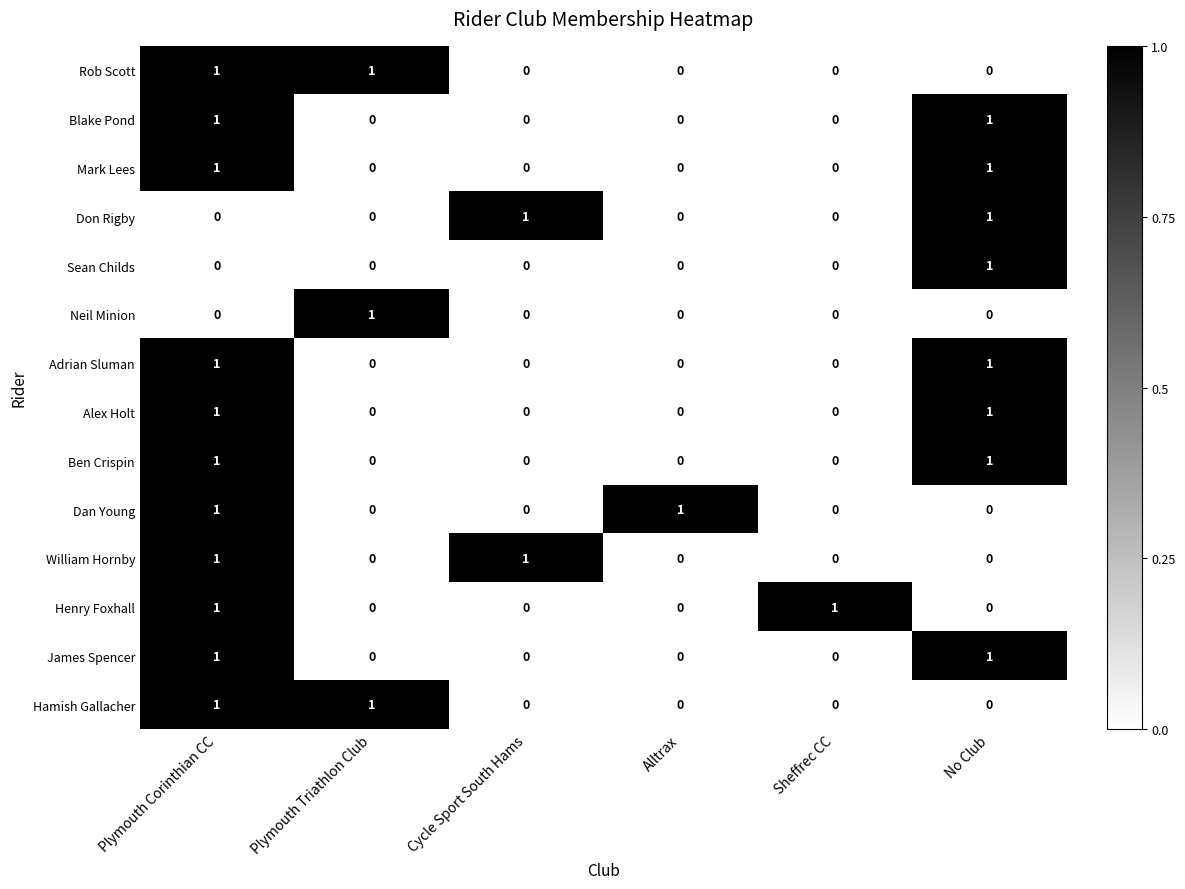

Count the Henry Foxhall values in the range 0 to 1.

6